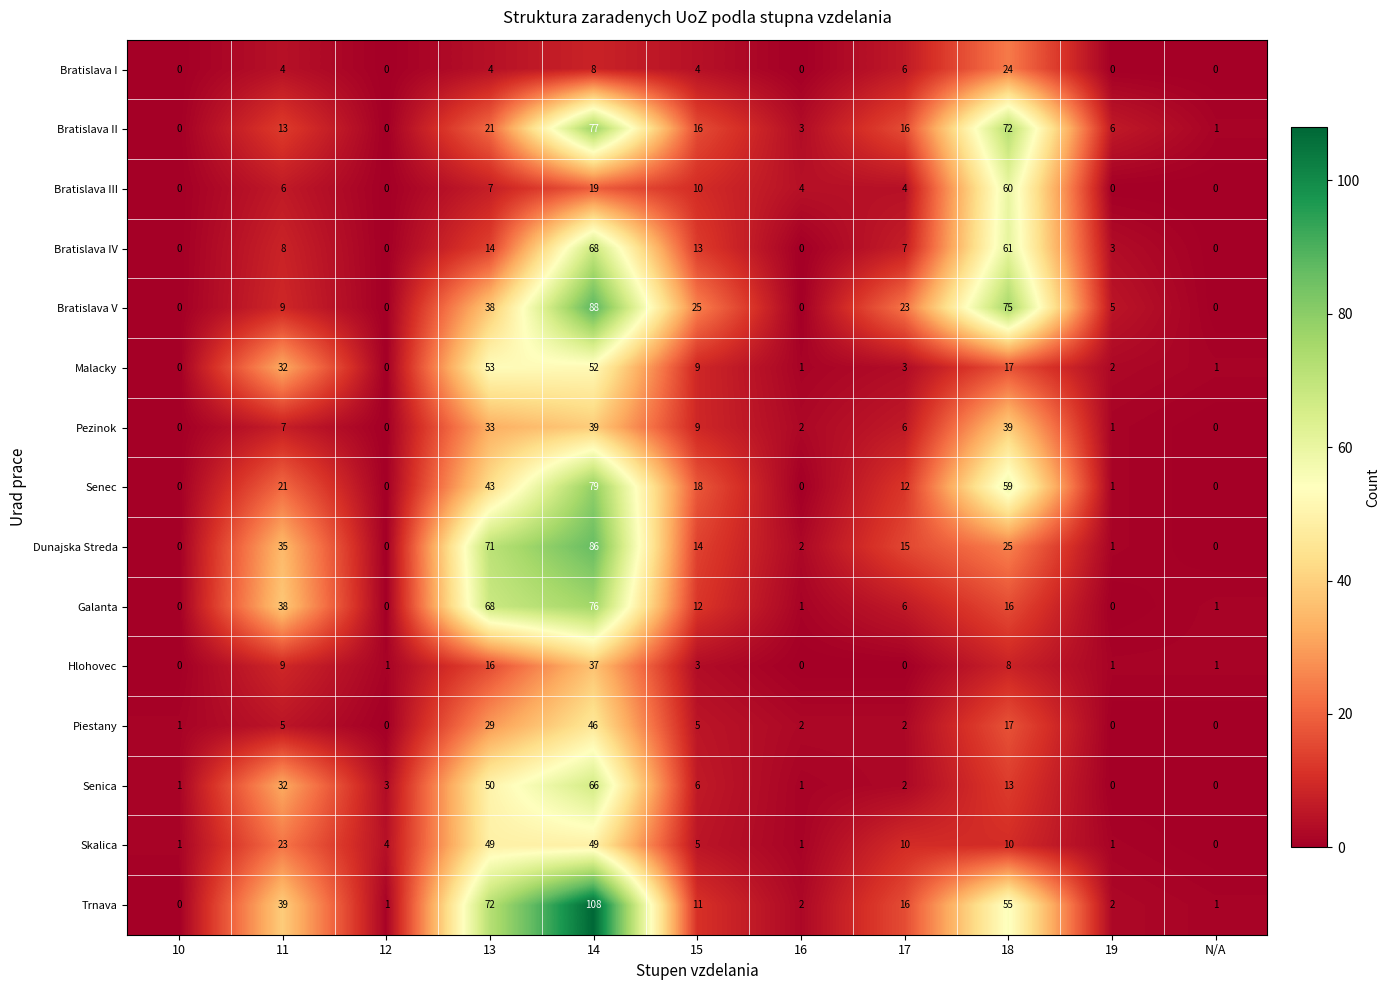

The value of Bratislava V at 13 is 38. True or false?

True